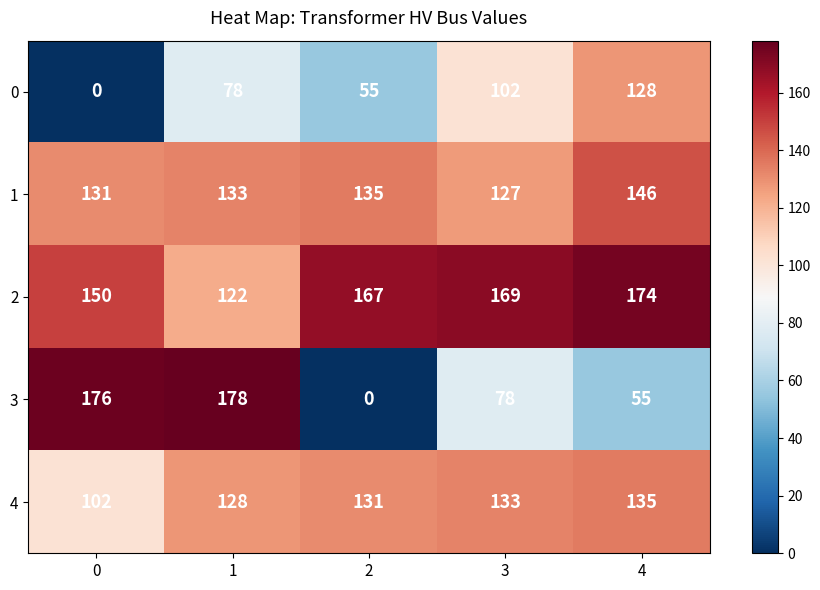

At which category is the sum across all series the highest?

1